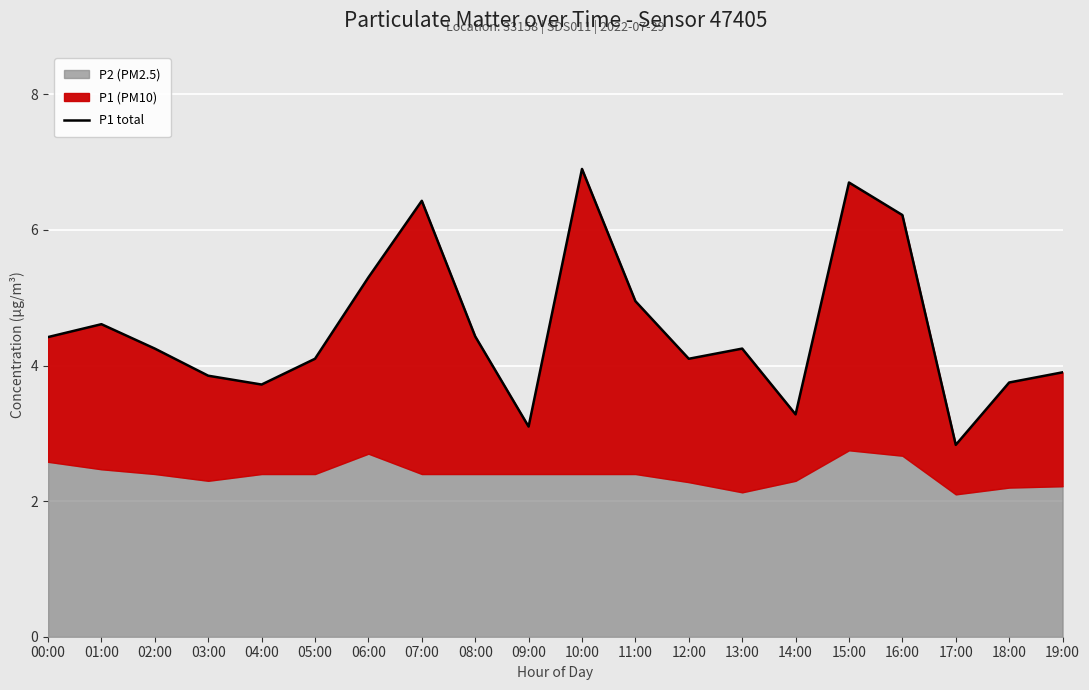

What is the ratio of the value at 00:00 to the value at 16:00?

0.7